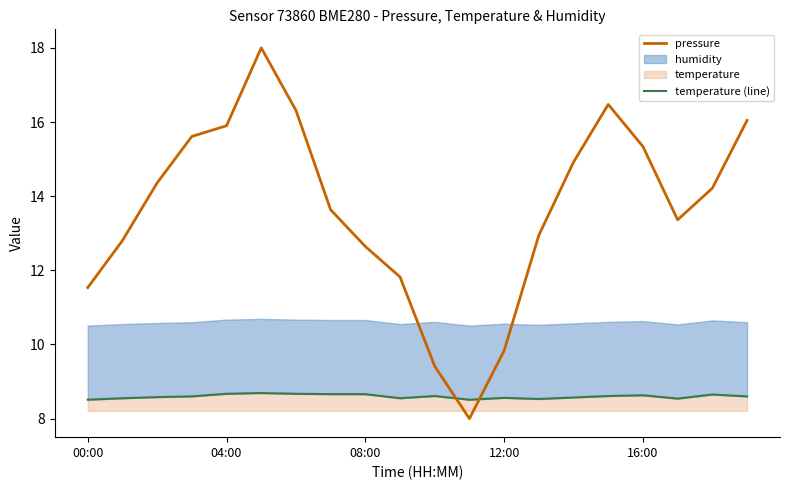

Does the chart display data point markers on the line(s)?

No